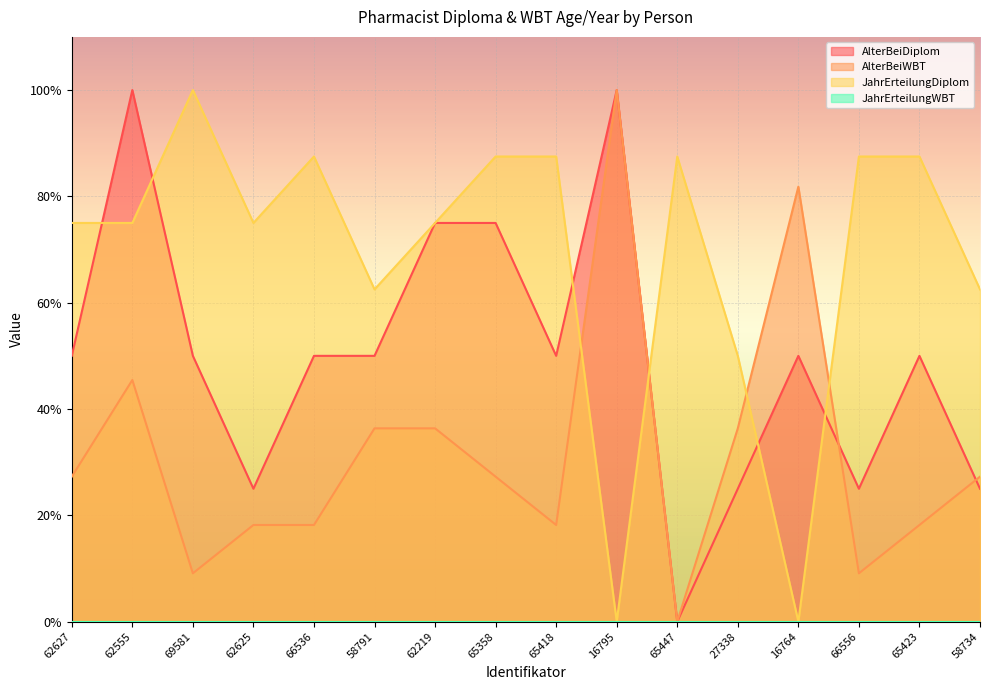

What is the difference between the highest and lowest values at 58791?

0.3